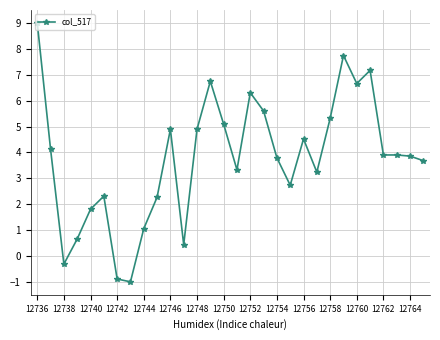

True or false: the data has more than 1 interior local peaks.

True